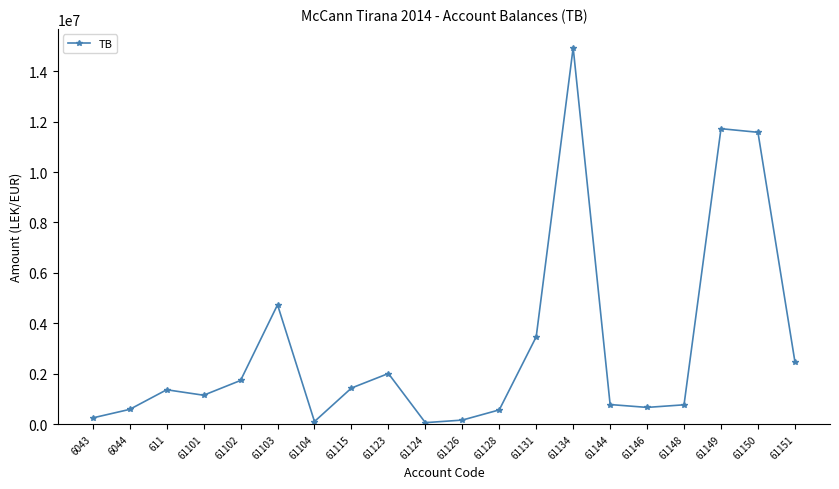

What is the change in value from 61101 to 61149?

+10568833.0